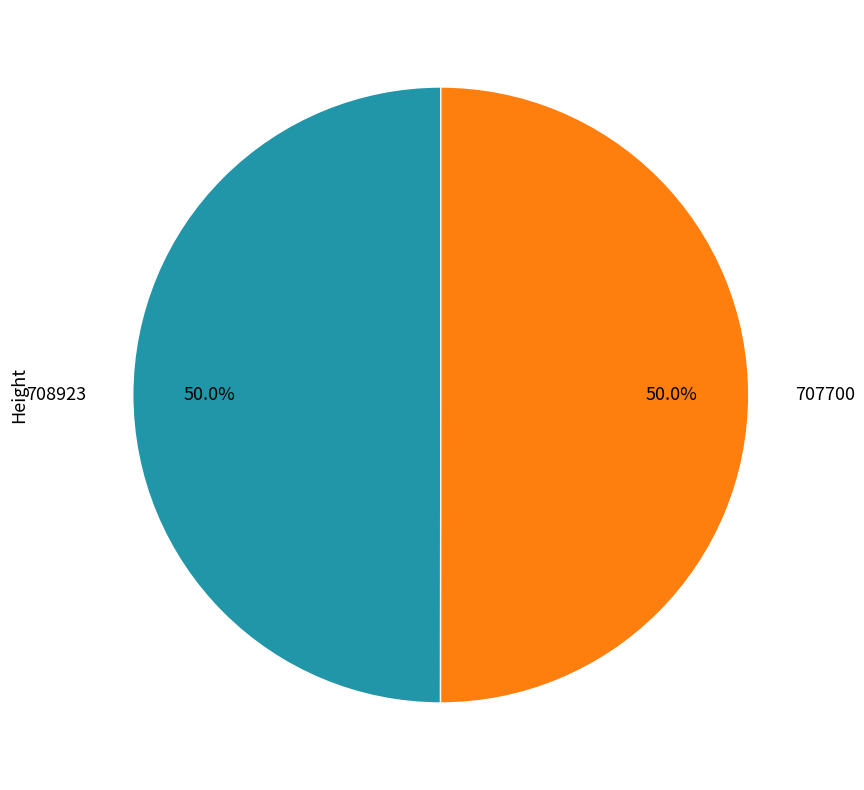

The 707700 slice represents 44% of the pie. True or false?

False